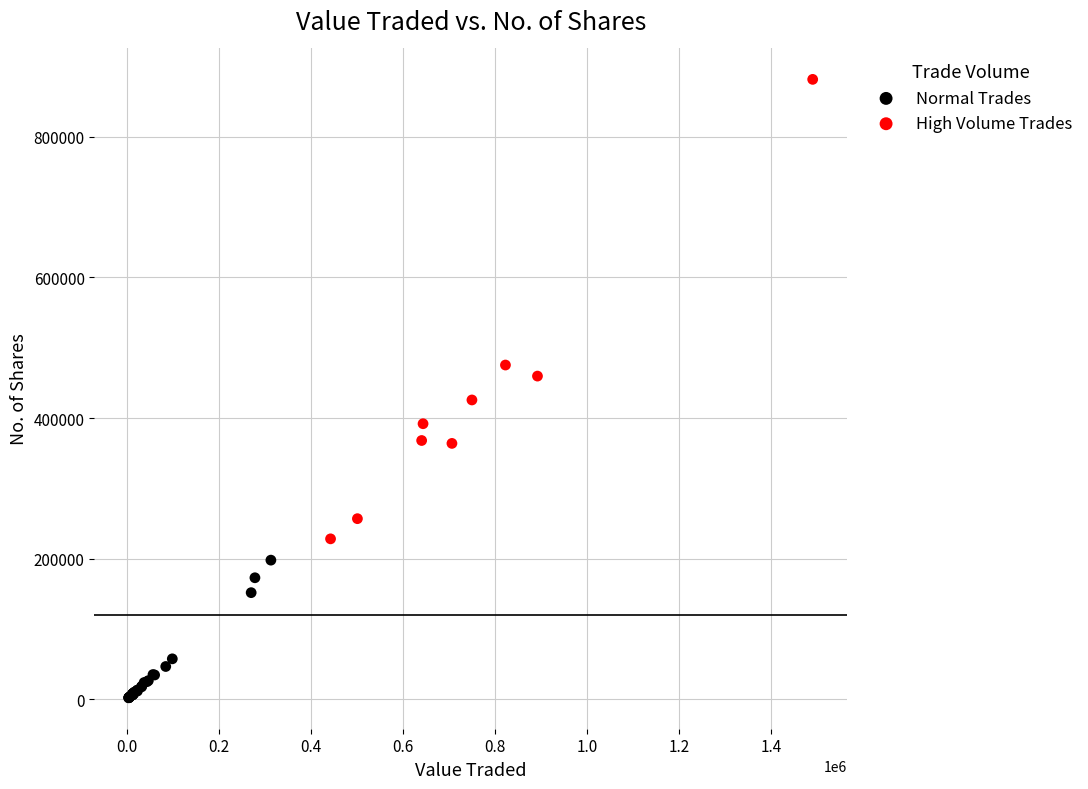

Which series contains the lowest Y value?

Normal Trades